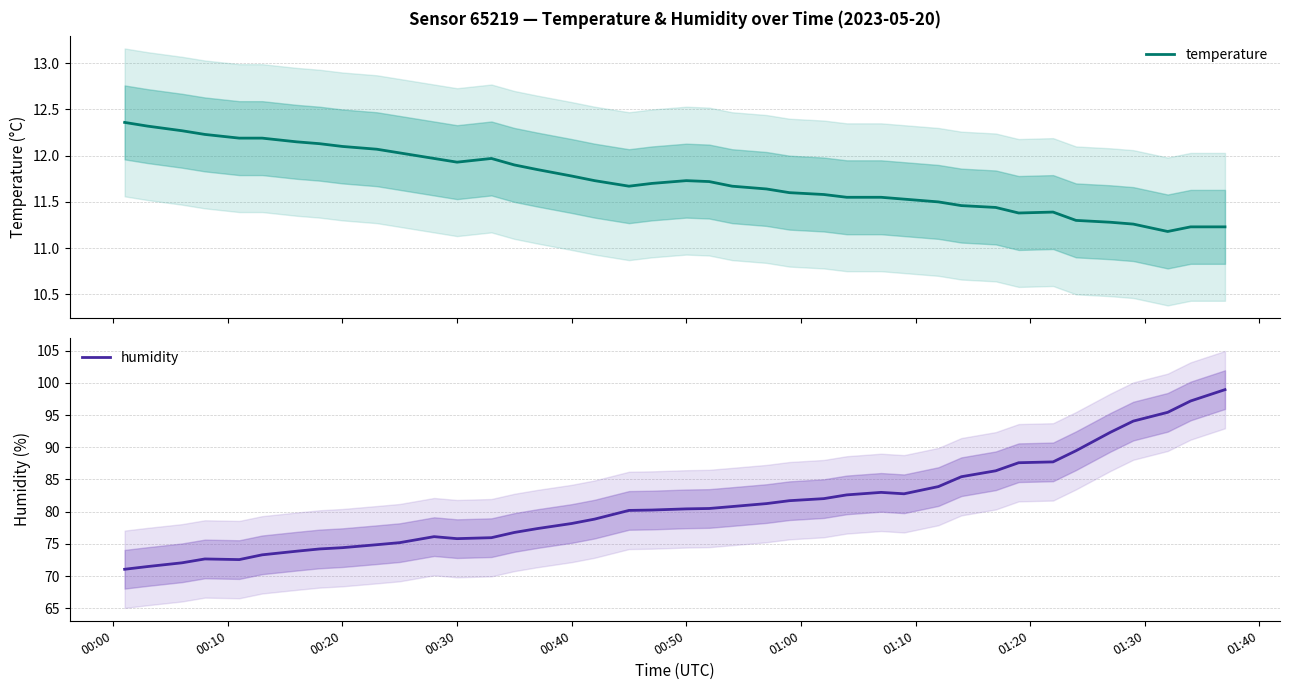

Which series has the largest total across all categories?

humidity